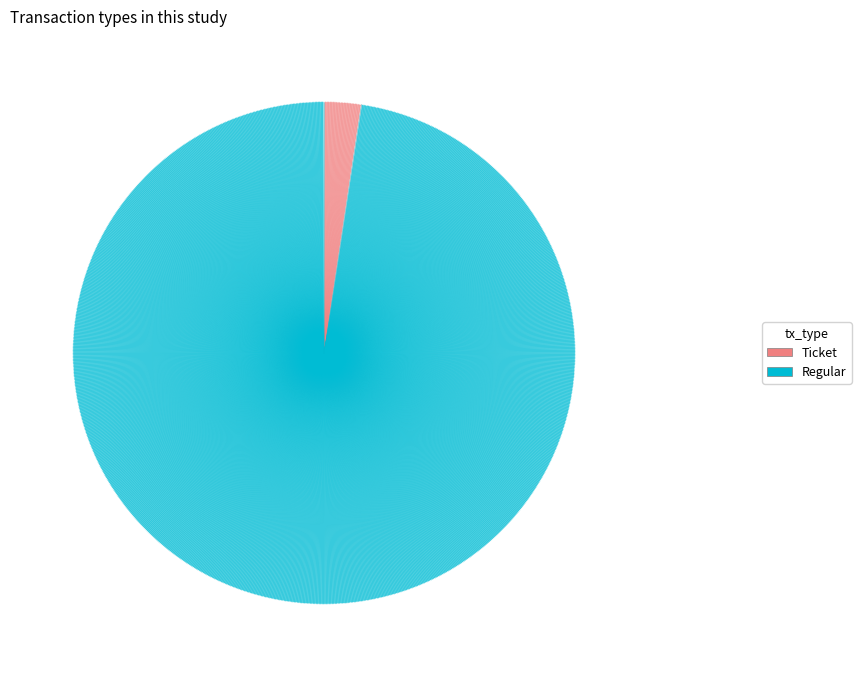

Does any single category account for the majority?

Yes